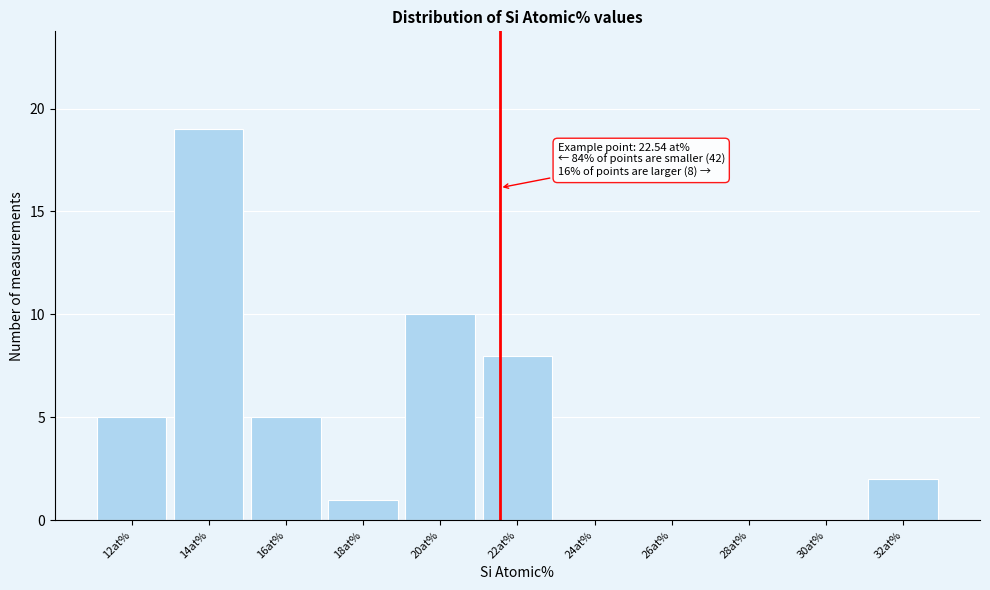

Reading left to right, transcribe all the data shown in this chart.

12at%=5	14at%=19	16at%=5	18at%=1	20at%=10	22at%=8	24at%=0	26at%=0	28at%=0	30at%=0	32at%=2